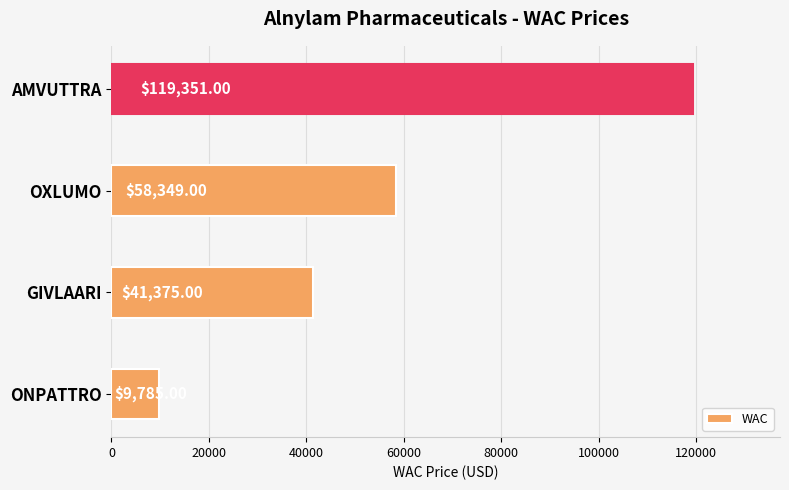

Count the values in the range 41375 to 119351.

3